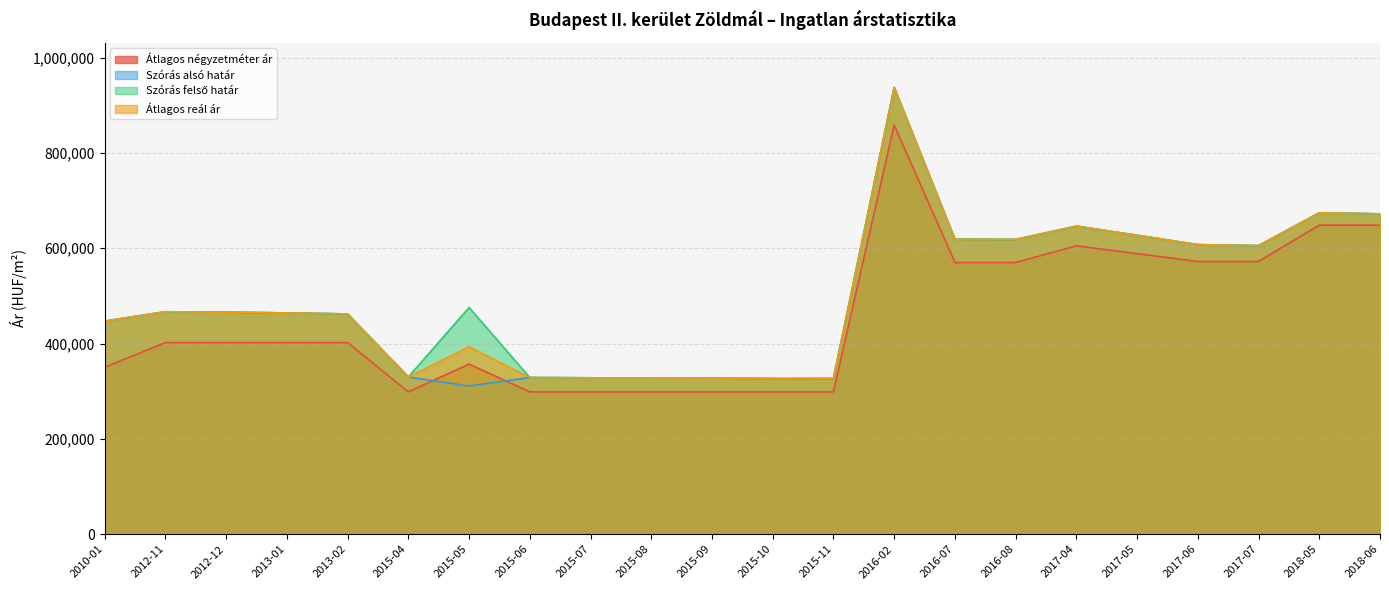

Which has a higher value, 2015-08 or 2016-02?

2016-02